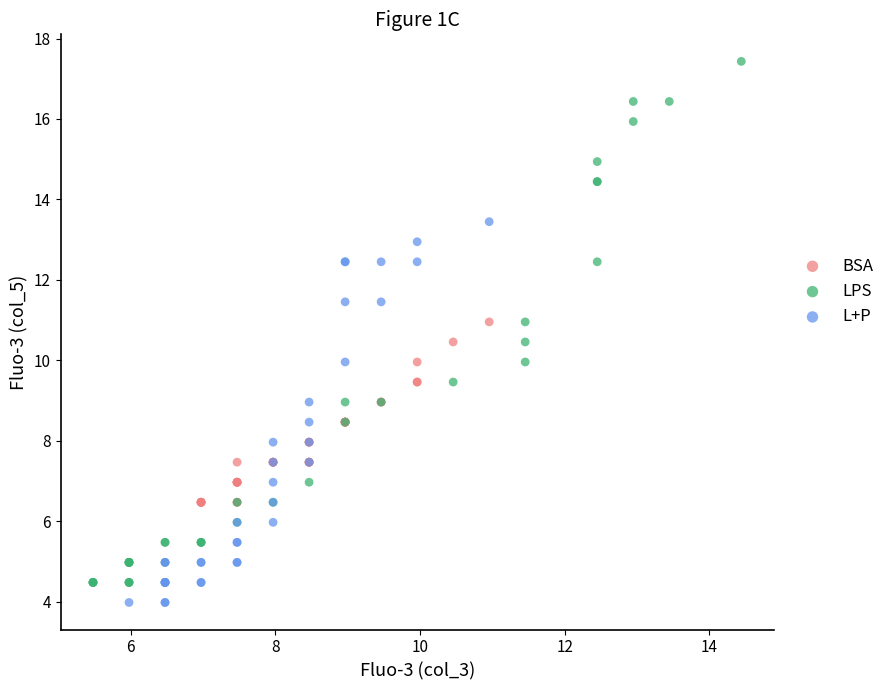

Which series contains the highest Y value?

LPS